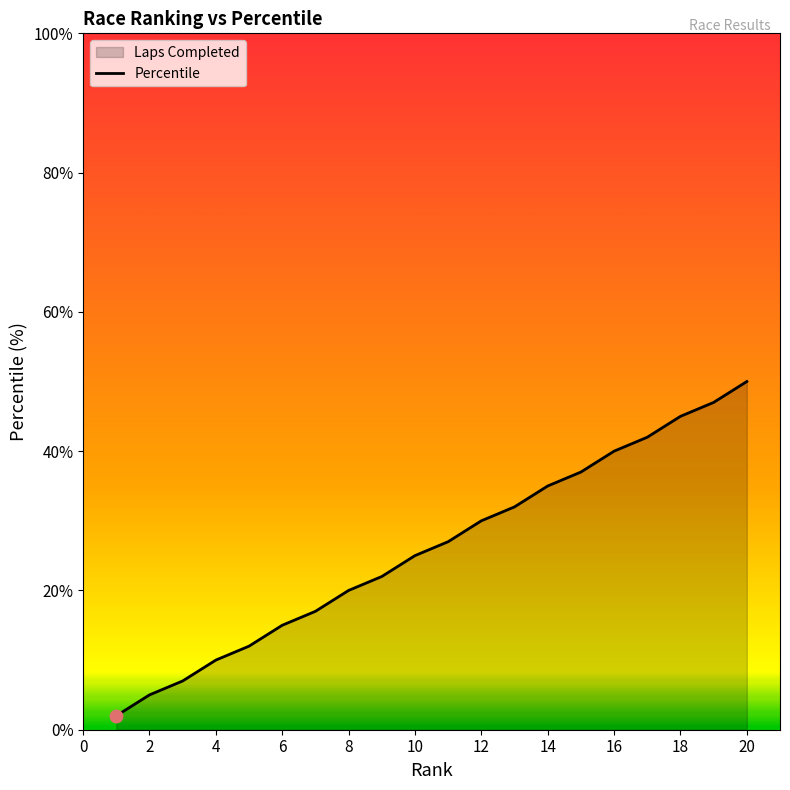

What is the change in value from 2 to 14?

+30